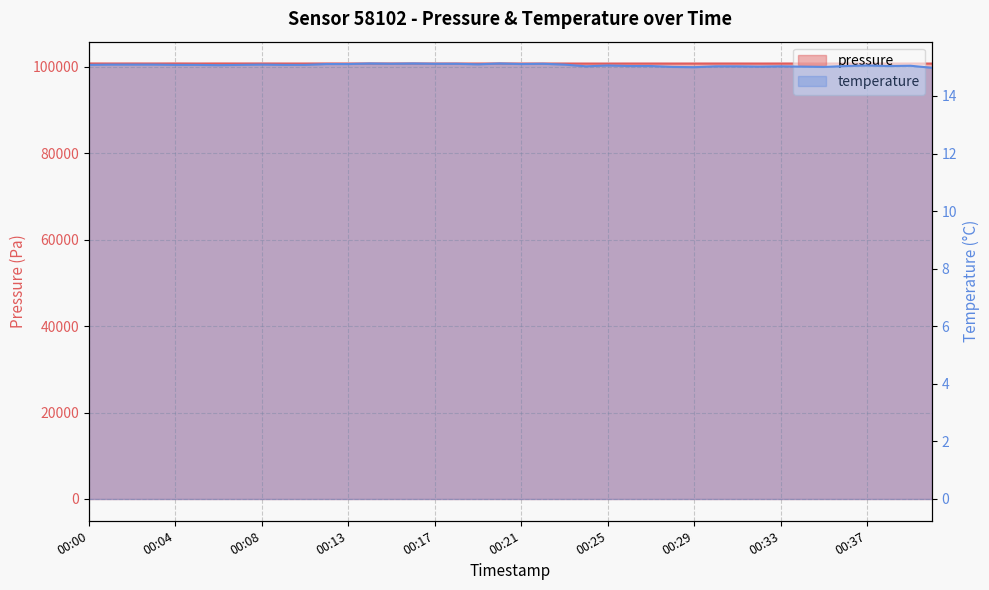

True or false: pressure has more than 0 interior local peaks.

True